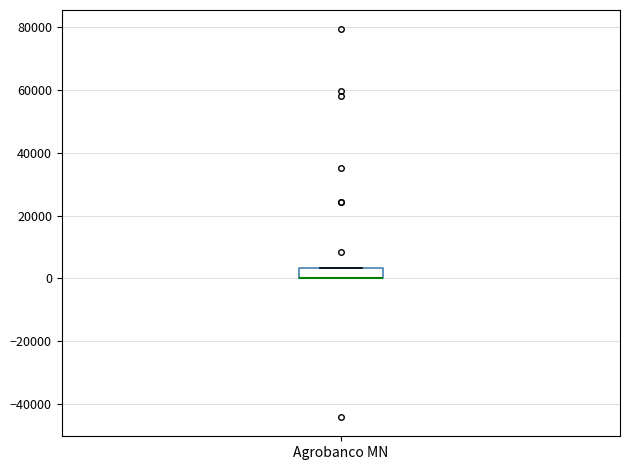

Read this box plot against the y-axis: the position of the median line, the range covered by the box, and the ends of both whiskers. The values are not printed on the chart, so give them approximately, as read against the axis.

median 0 (drawn on the box's lower edge), box 0 to 4000, whiskers 0 to 4000